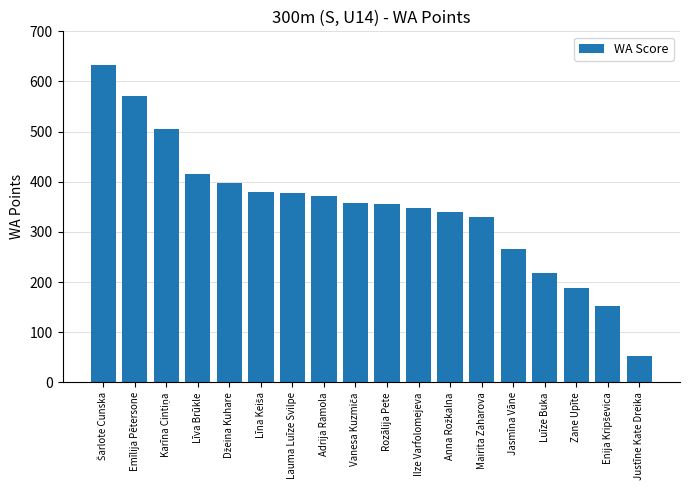

What is the difference between the values at Luīze Buka and Ilze Varfolomejeva?

129